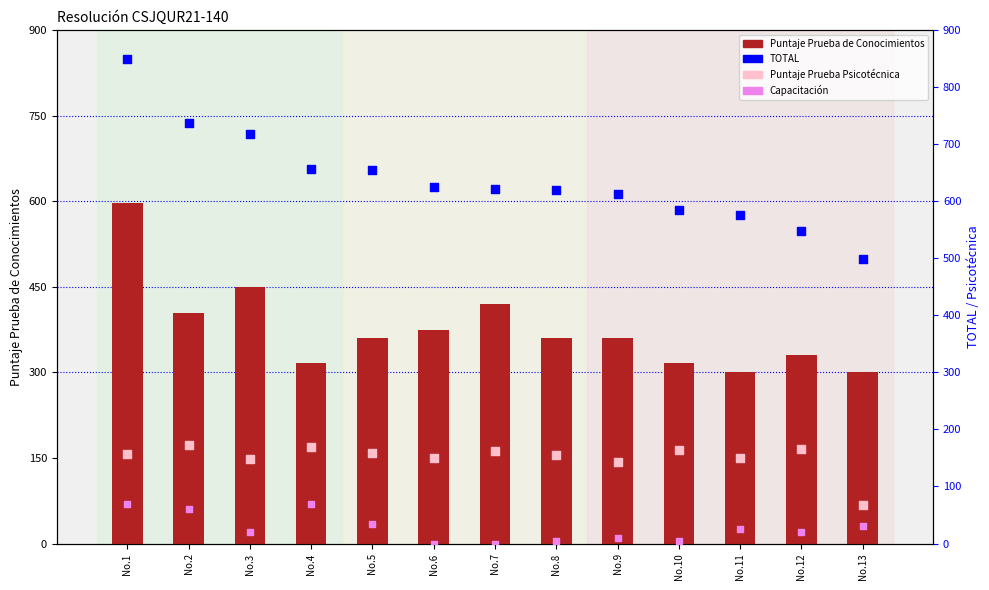

Which series has the largest total across all categories?

TOTAL